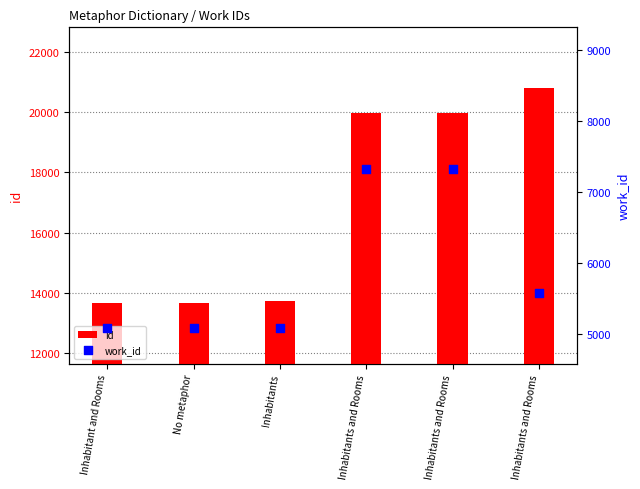

Is the value of id at Inhabitants greater than the value of work_id at Inhabitants?

Yes